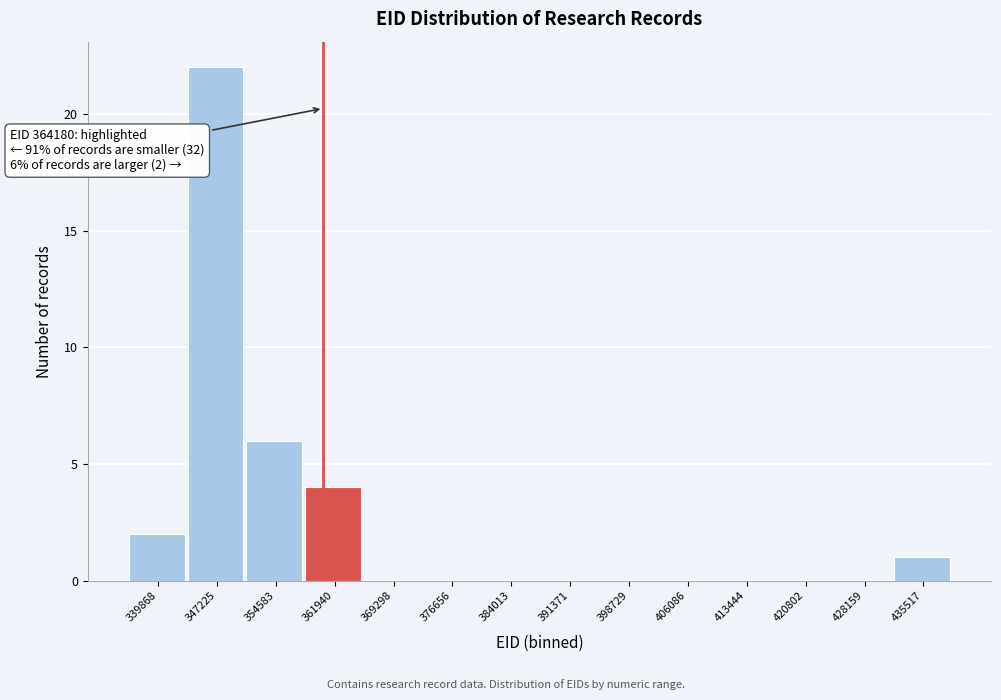

Reading left to right, what are all the values shown in this chart?

339868=2	347225=22	354583=6	361940=4	369298=0	376656=0	384013=0	391371=0	398729=0	406086=0	413444=0	420802=0	428159=0	435517=1